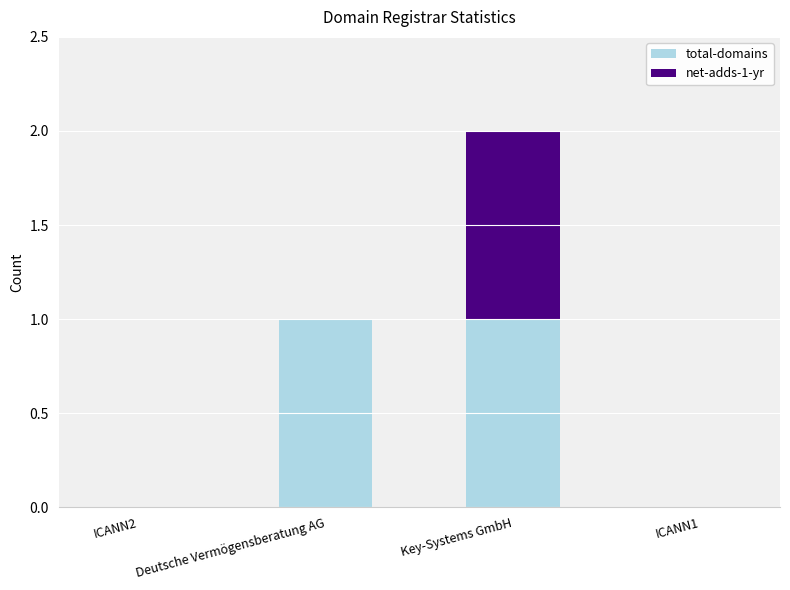

Reading right to left, transcribe the values for total-domains.

ICANN1=0	Key-Systems GmbH=1	Deutsche Vermögensberatung AG=1	ICANN2=0